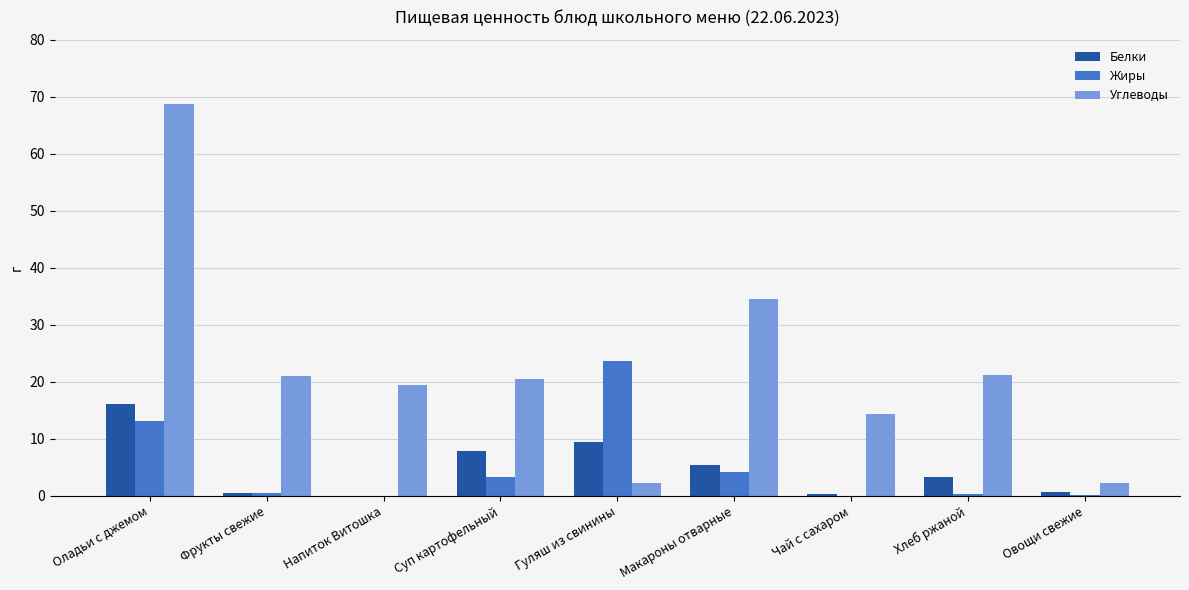

How many values in the Белки series exceed 3?

5